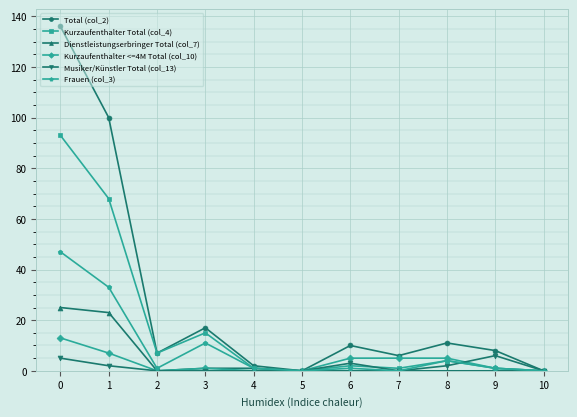

Is the value of Musiker/Künstler Total (col_13) at 9 greater than the value of Dienstleistungserbringer Total (col_7) at 7?

Yes